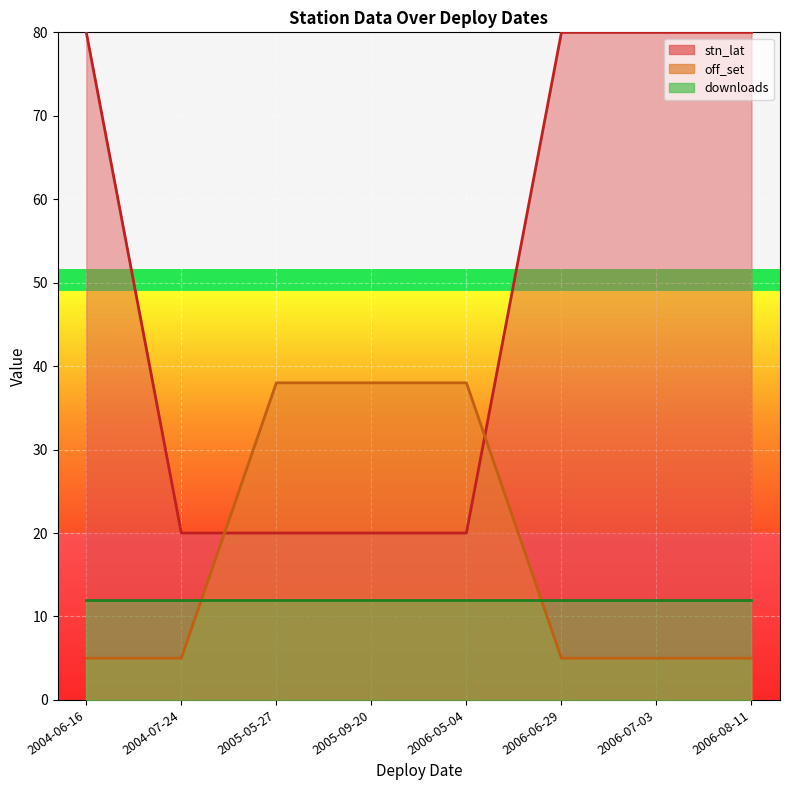

What is the total value across all series at 2006-05-04?

58.0